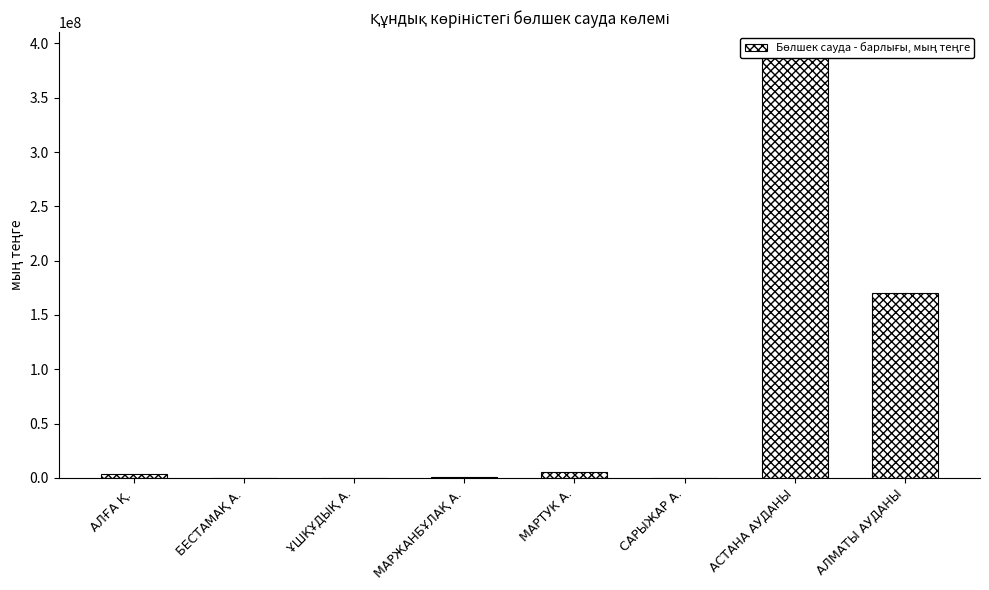

What is the difference between the maximum and second lowest values?

390837790